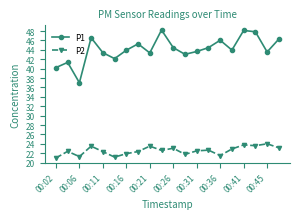

What is the difference between the second highest and second lowest values in the P1 series?

7.9